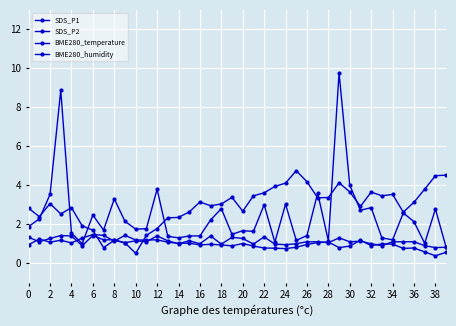

Between which two adjacent categories do BME280_humidity and BME280_temperature first intersect?

10 and 12